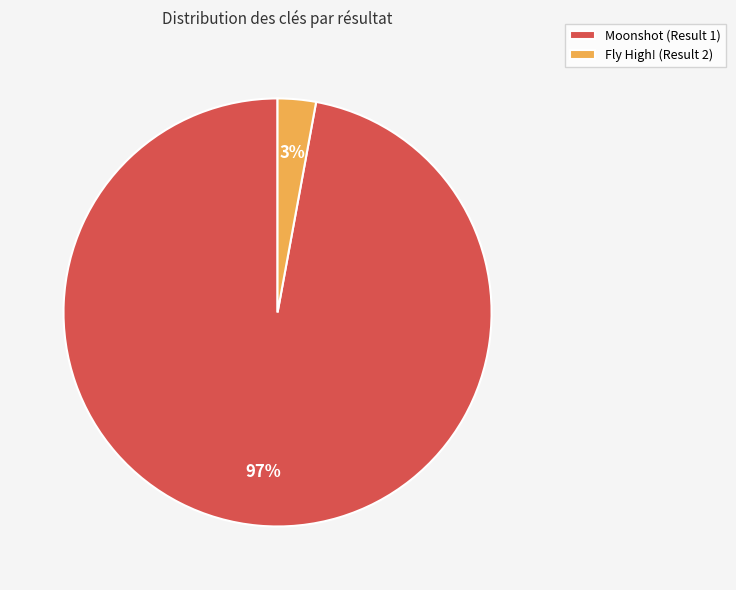

Which slice is the smallest?

Fly High! (Result 2)